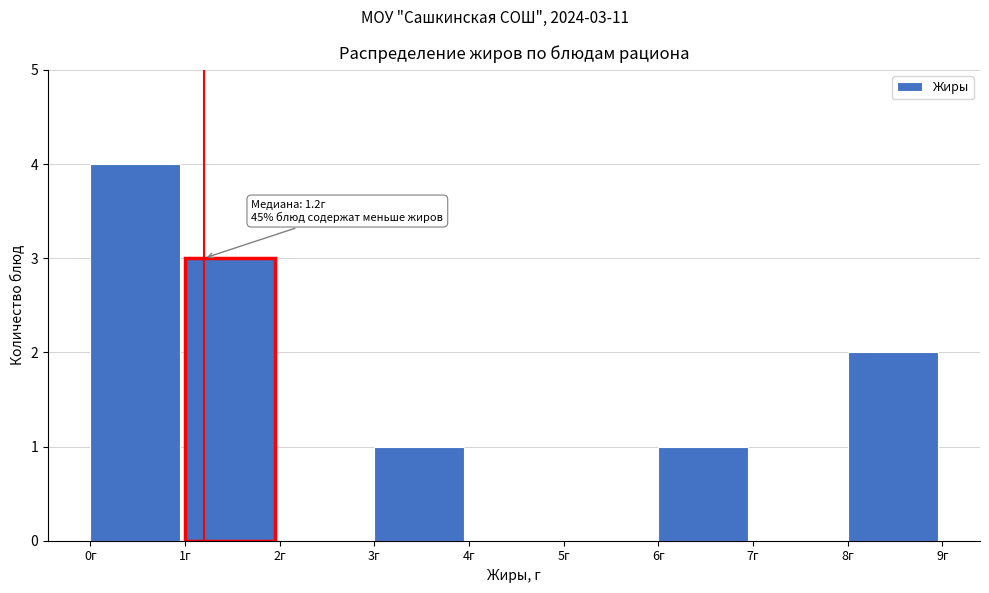

Over which range of the x-axis is the bar tallest?

0 to 1